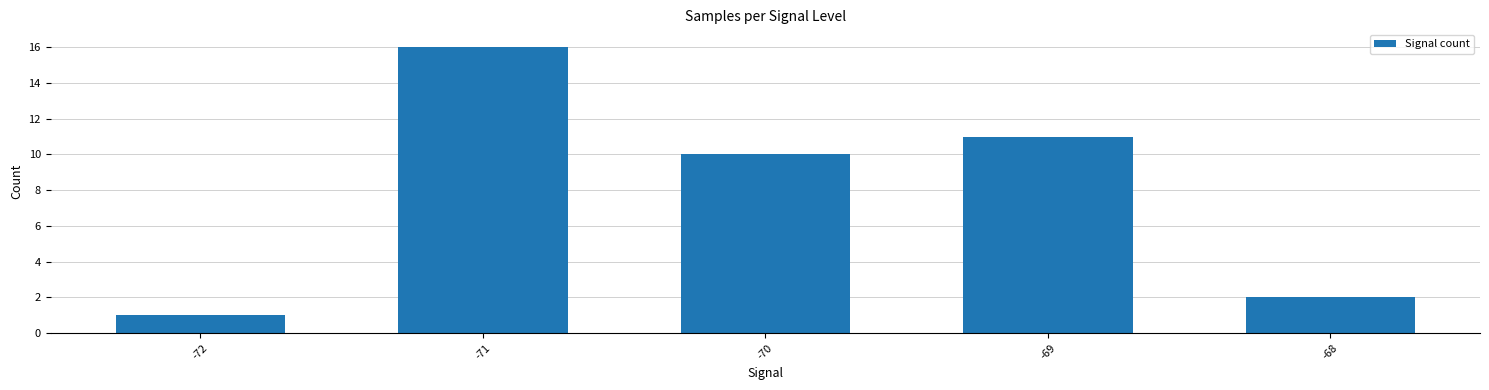

What is the sum of the values at -69 and -68?

13